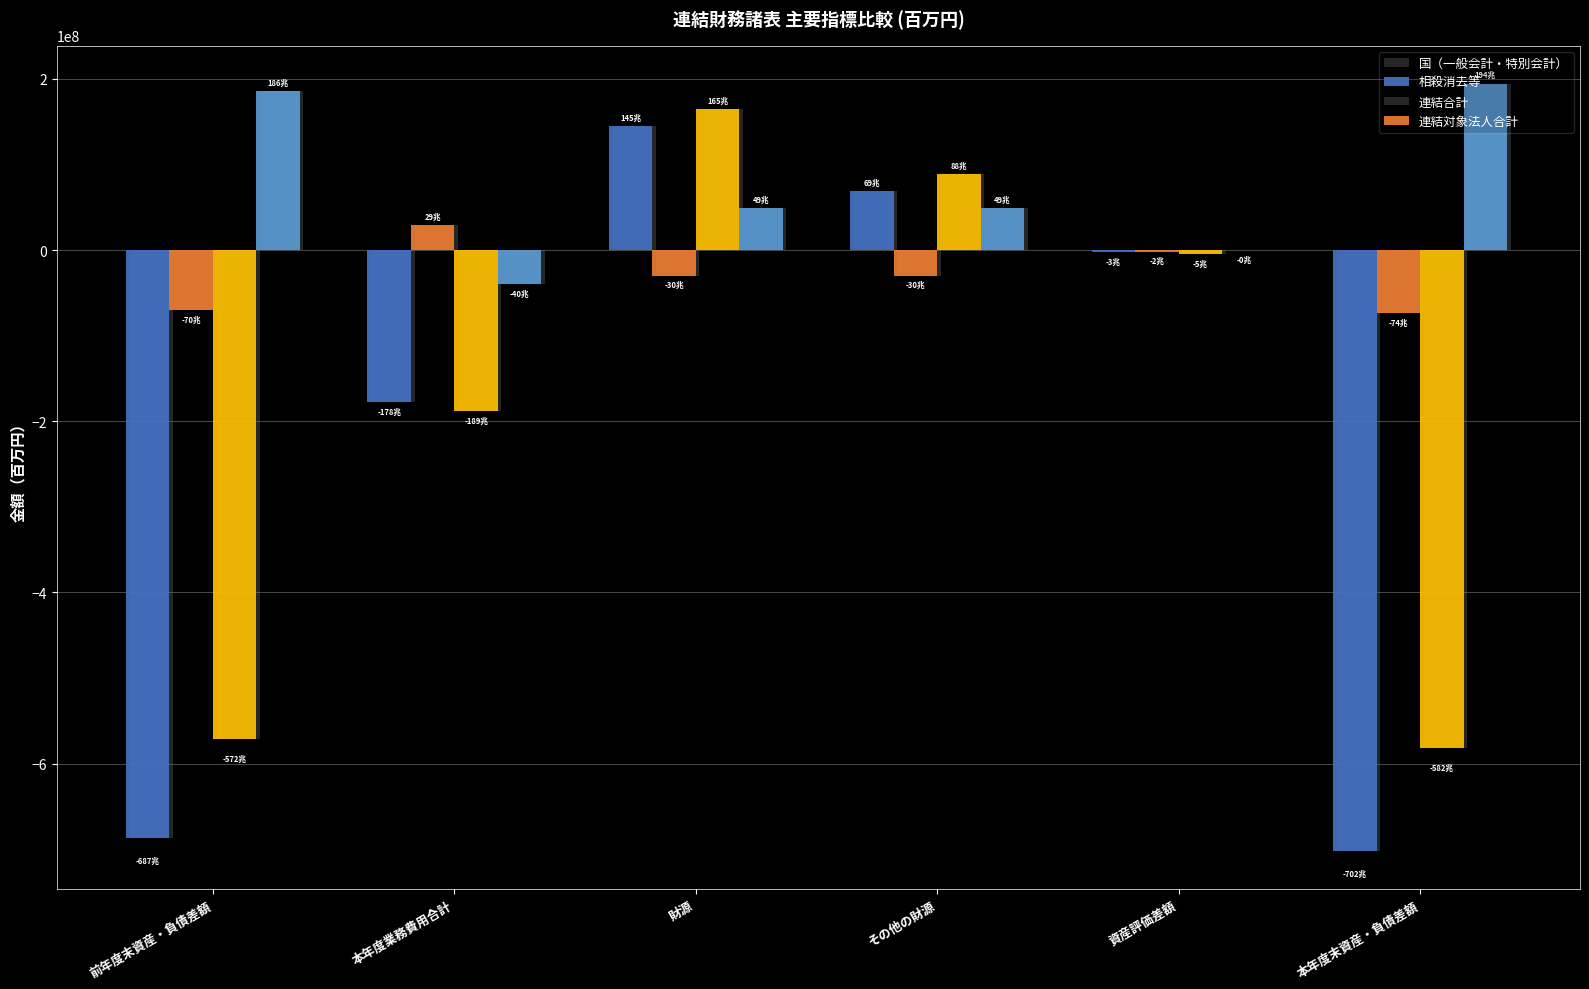

Count the number of categories in the chart.

6